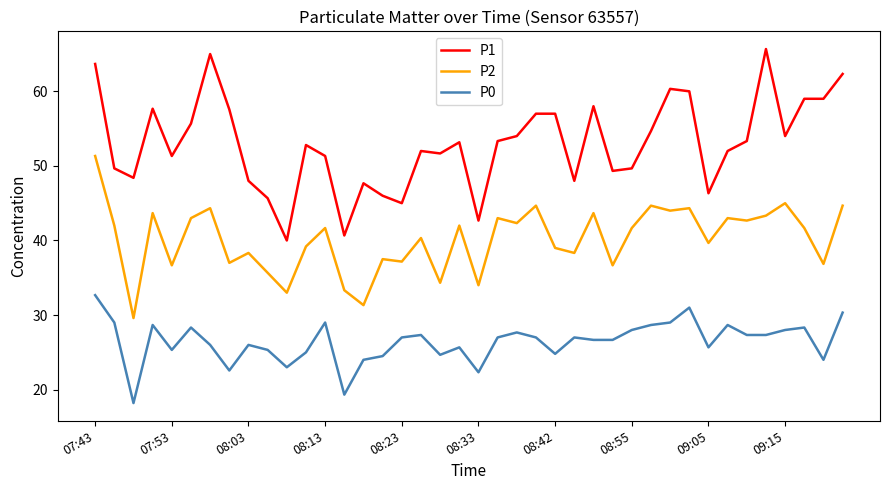

List the series in order of their peak value, lowest first.

P0, P2, P1